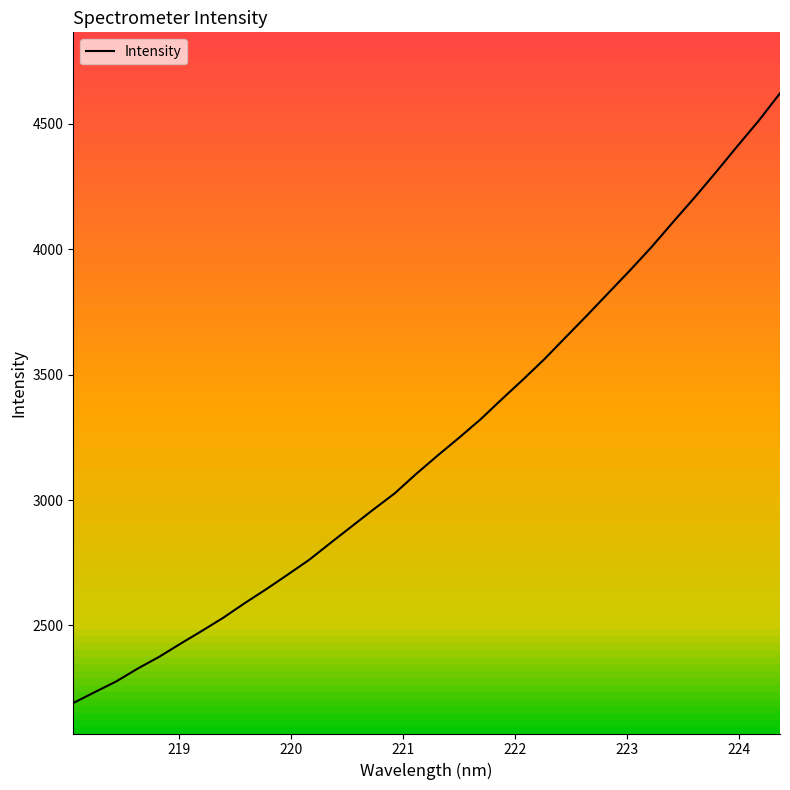

What is the minimum value shown in the chart?

2190.9